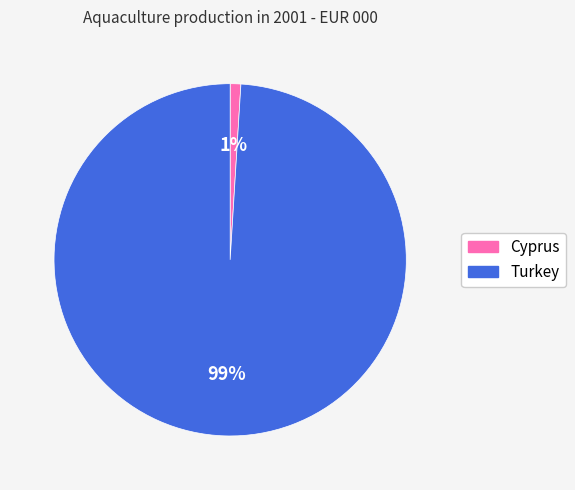

Rank the categories by value from lowest to highest.

Cyprus, Turkey